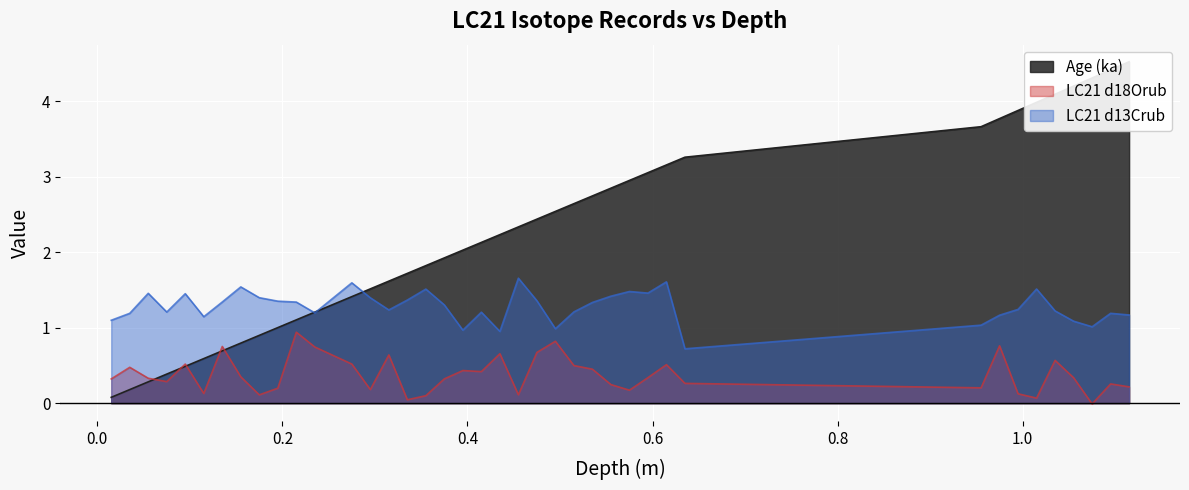

What is the maximum value for LC21 d13Crub?

1.7